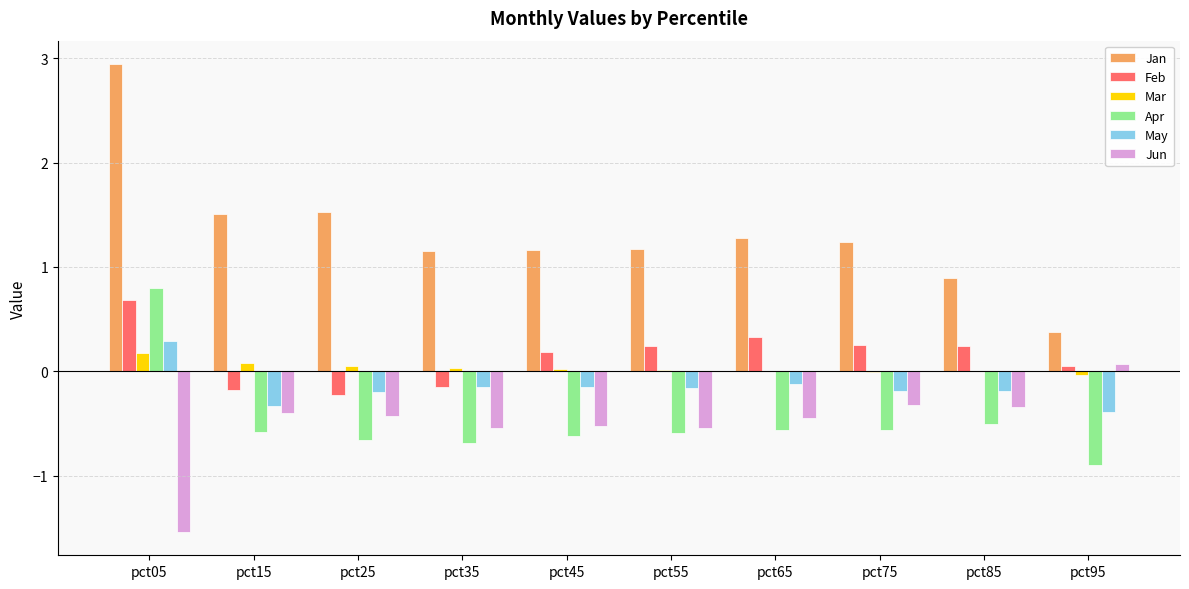

What is the total value across all series at pct65?

0.5